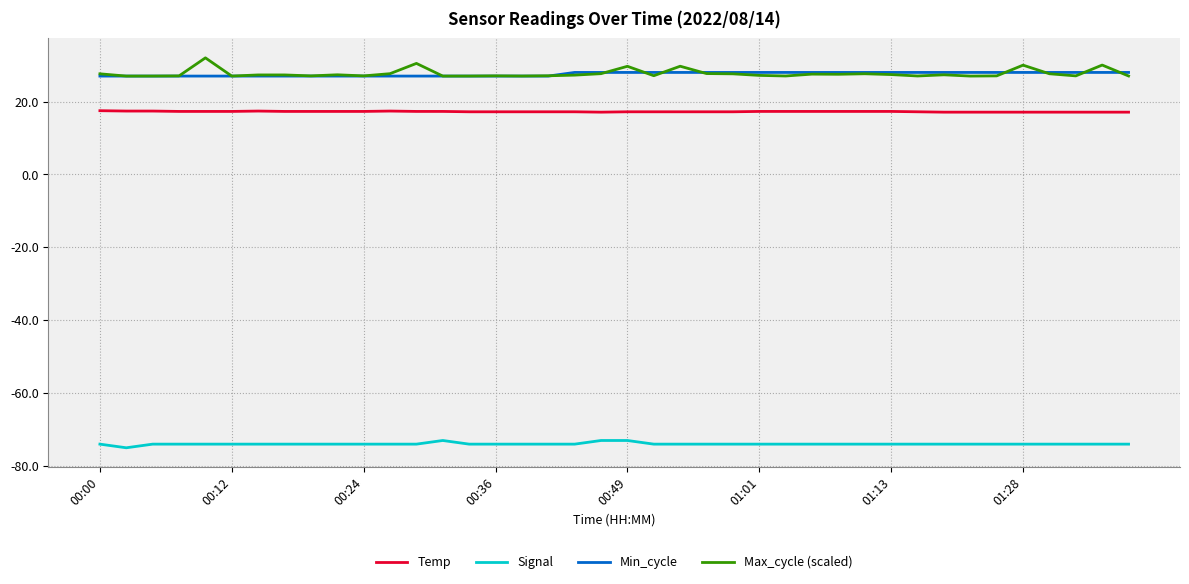

Which series has the widest spread of values?

Max_cycle (scaled)